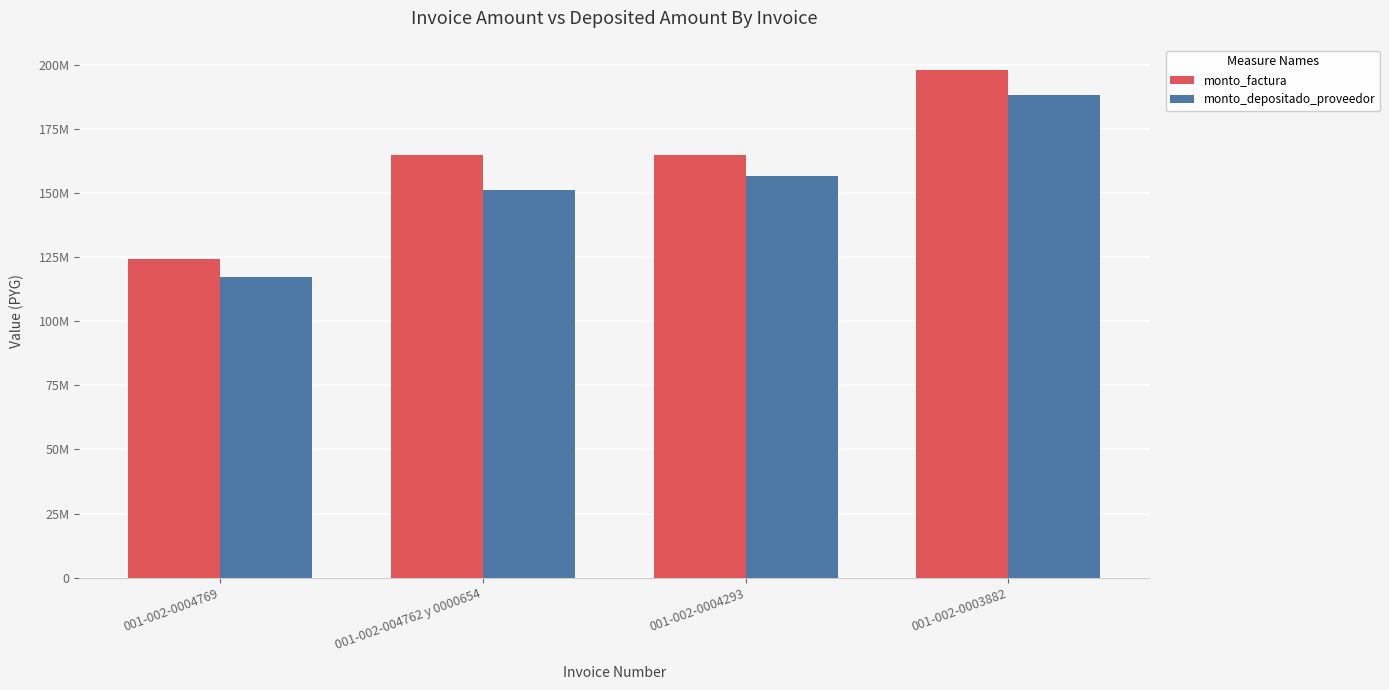

Which has a higher value, 001-002-0004293 or 001-002-0003882?

001-002-0003882